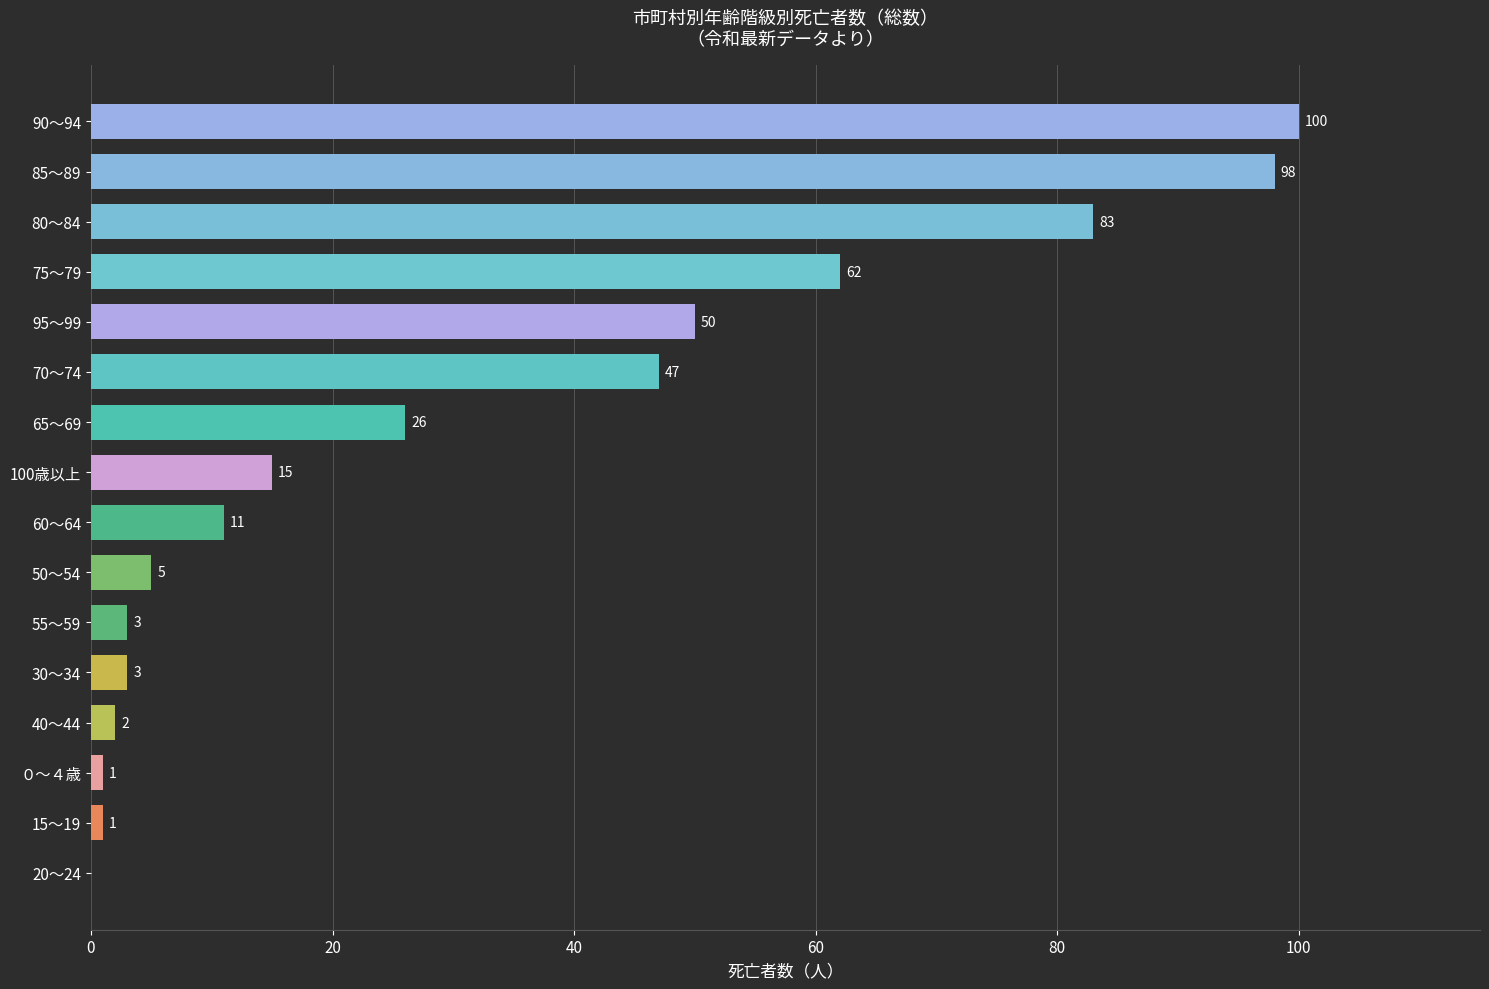

Approximately how many times larger is the value at 65～69 compared to ０～４歳?

26.0